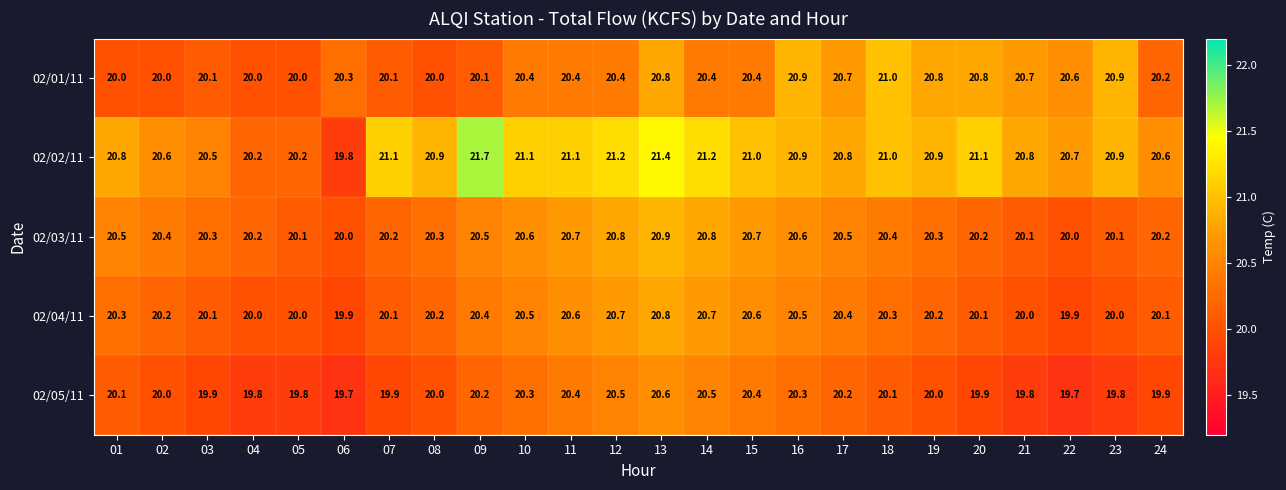

What is the spread (max minus min) of values at 14?

0.8